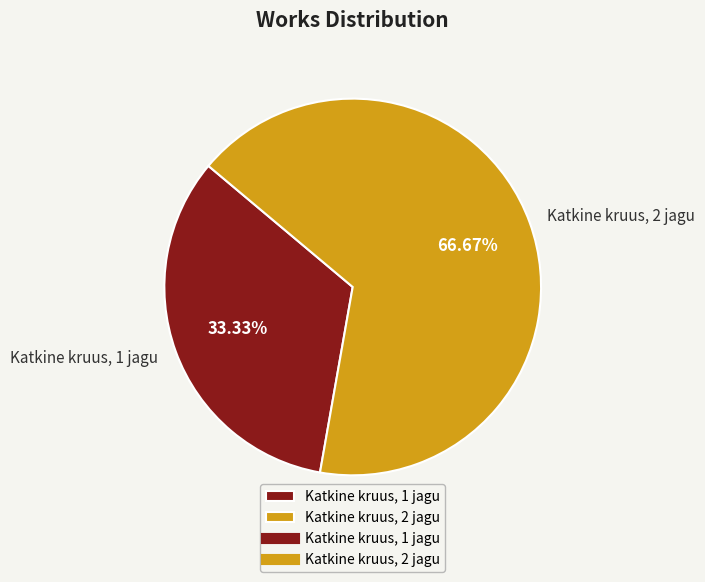

Does any single category account for the majority?

Yes